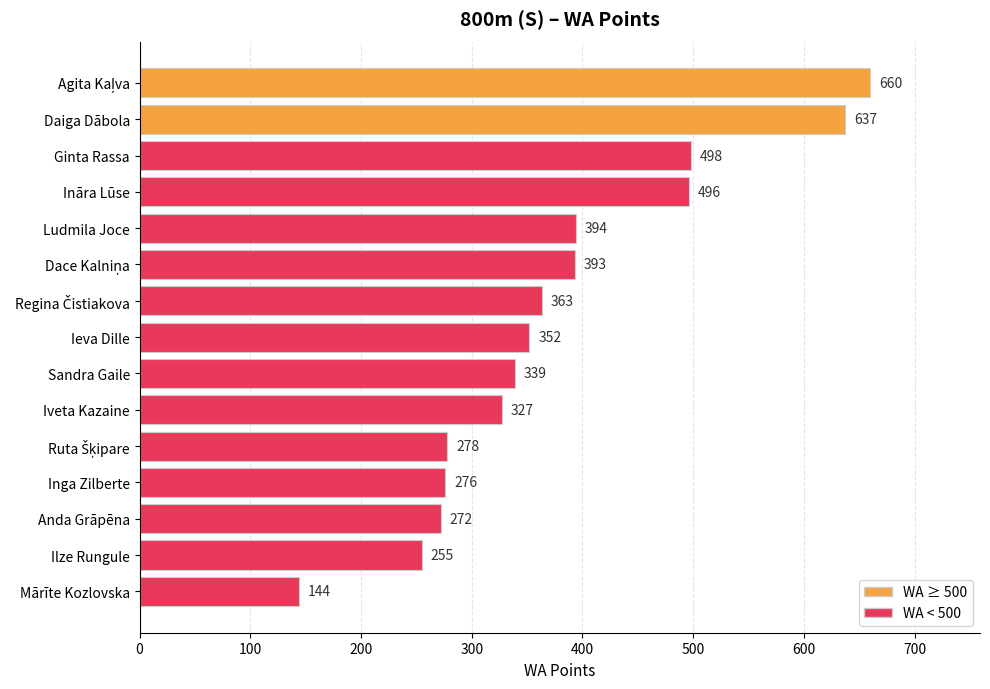

The chart shows a value of 339 at Sandra Gaile. True or false?

True